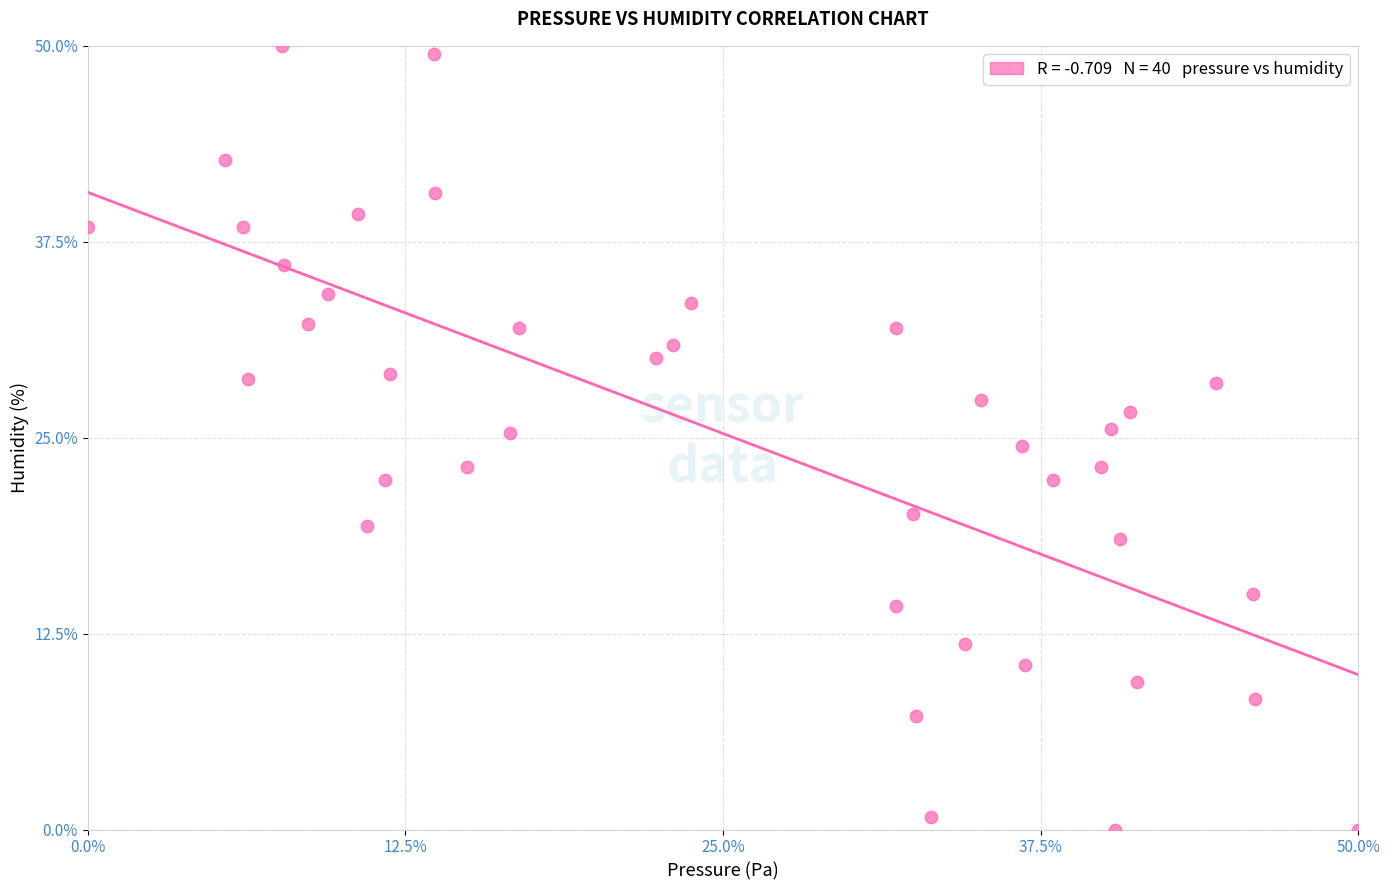

What is the range of X values (max minus min)?

50.0